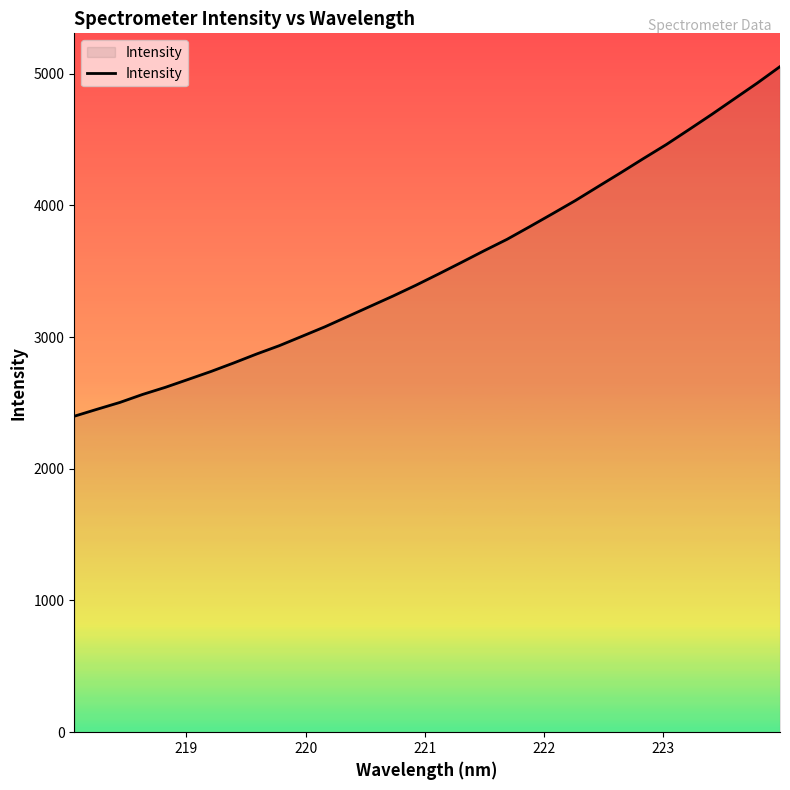

What is the difference between the second highest and minimum values?

2529.5